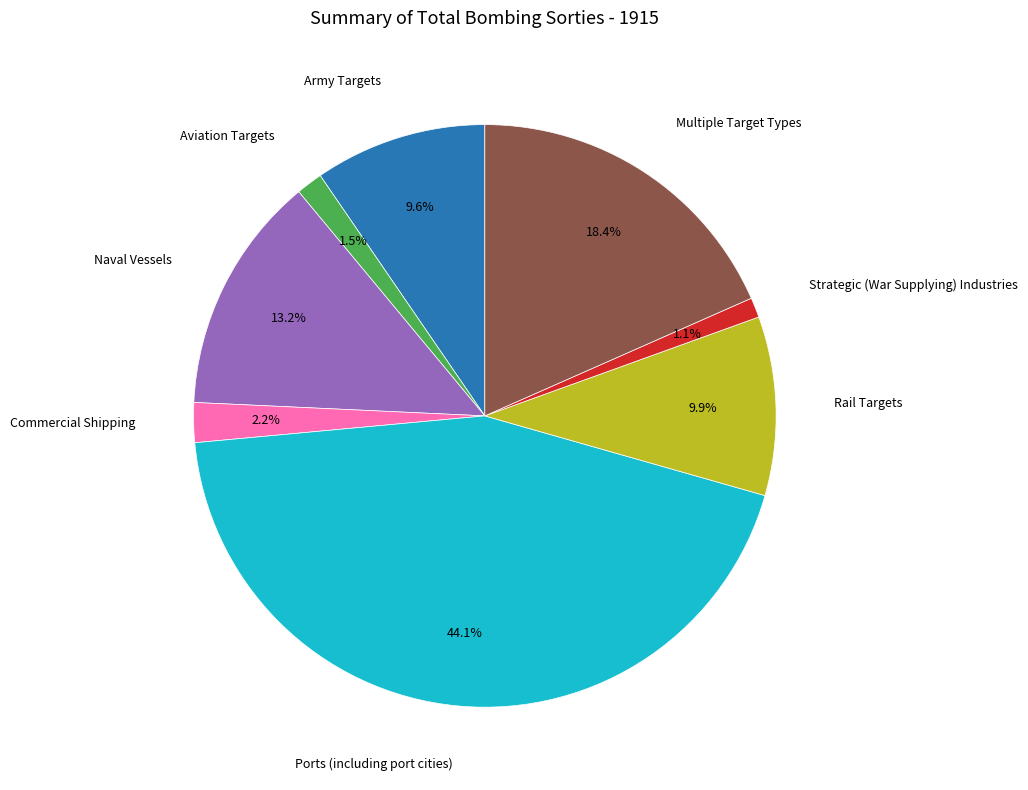

Is there a majority slice in this chart?

No